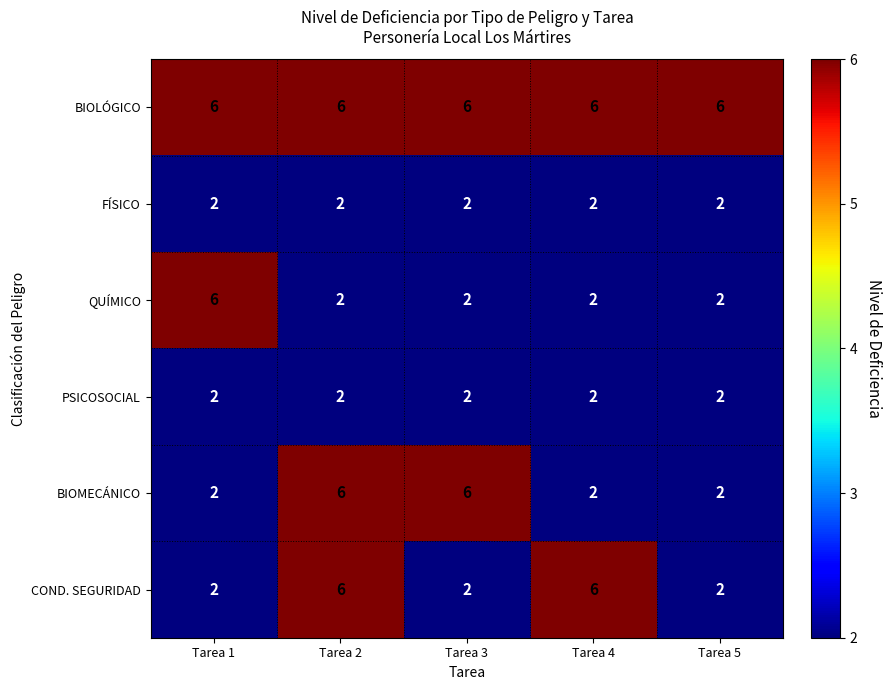

What is the maximum value shown in the chart?

6